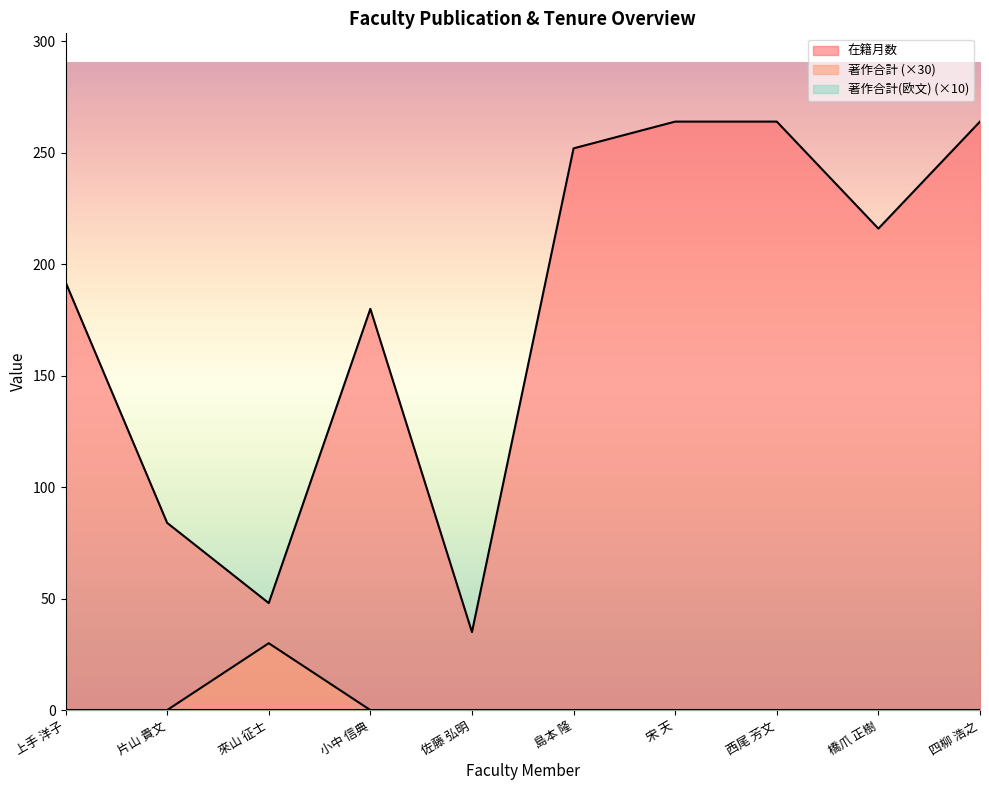

What is the sum of the 在籍月数 values at 來山 征士 and 上手 洋子?

240